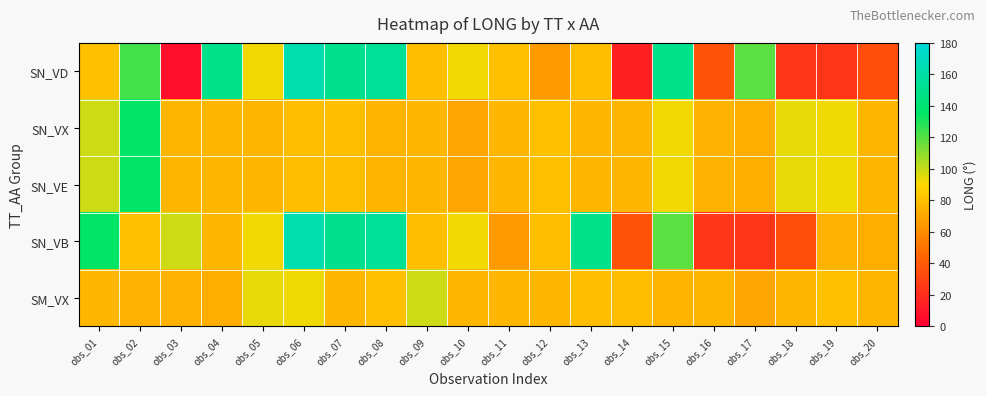

What is the total value across all series at obs_03?

334.3